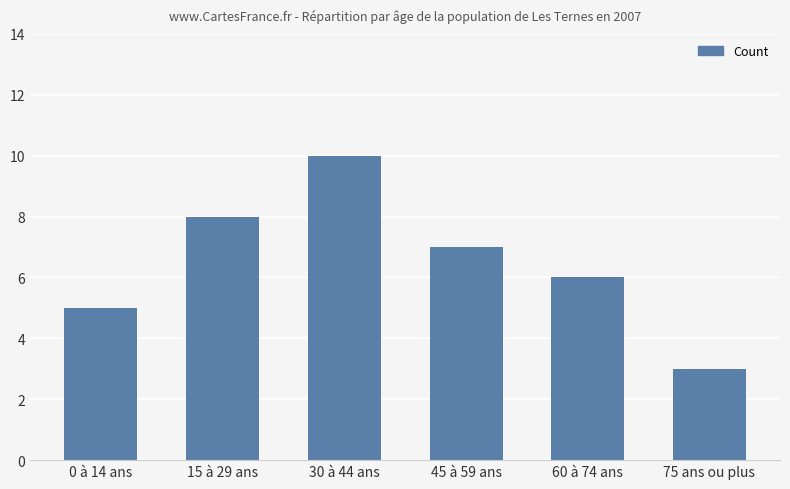

Are the bars horizontal?

No